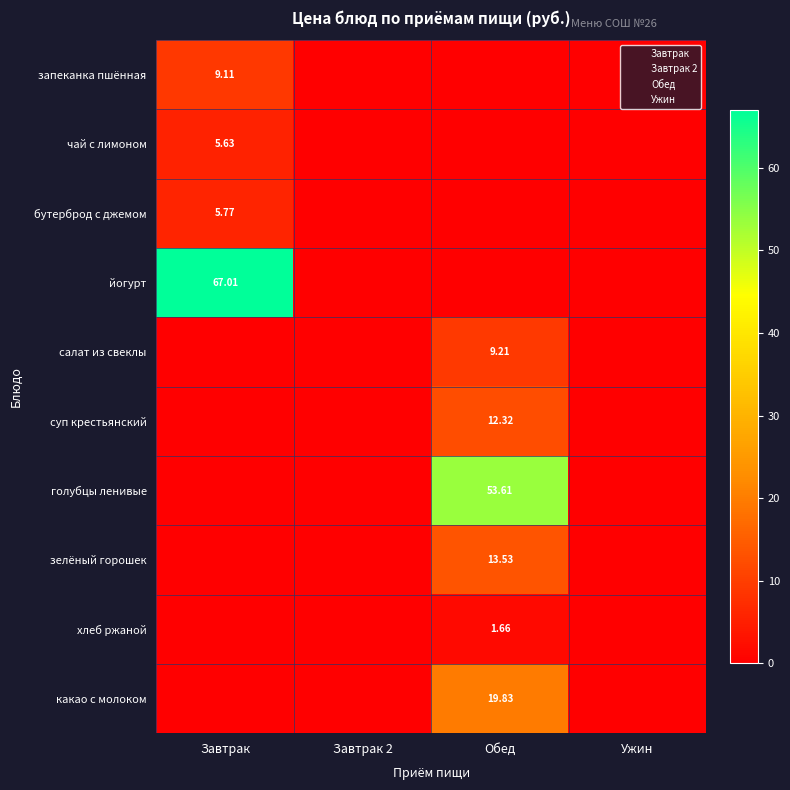

What is the maximum value for запеканка пшённая?

9.1